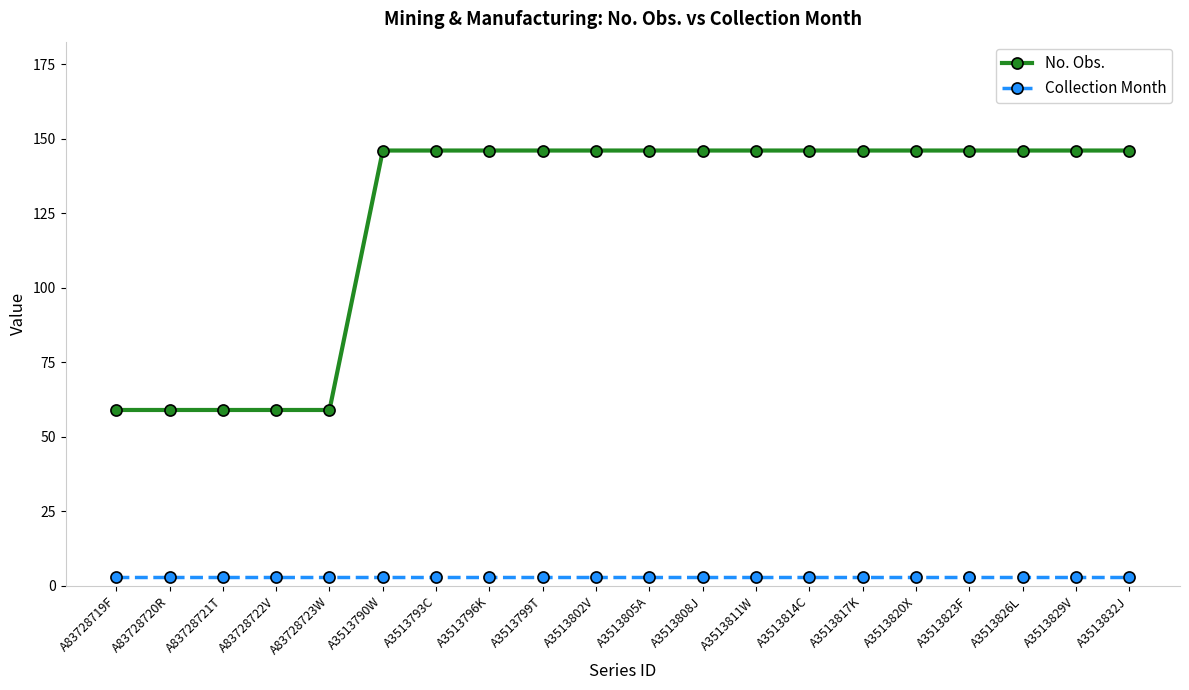

What is the highest value of the Collection Month series?

3